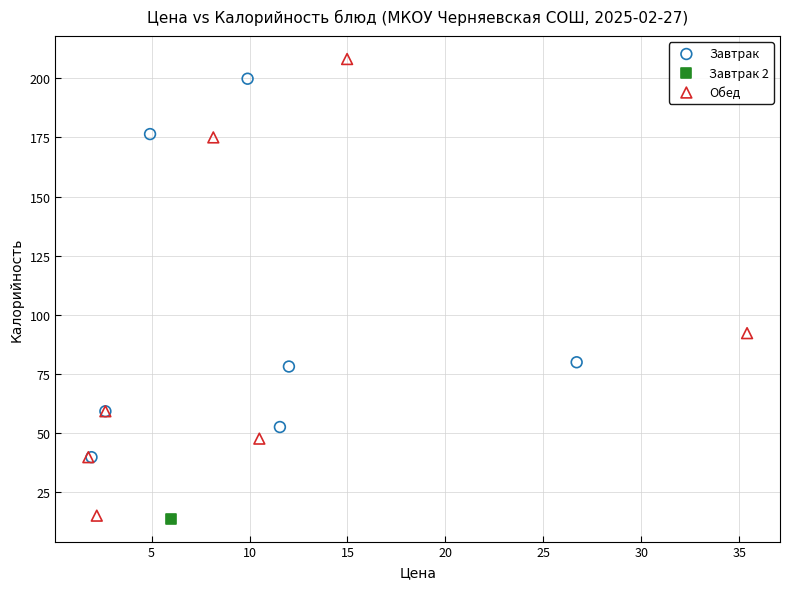

What are all the series names shown in the legend?

Завтрак, Завтрак 2, Обед